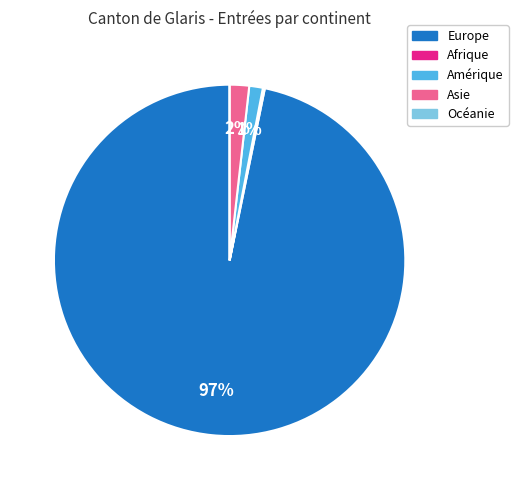

What is the majority slice?

Europe